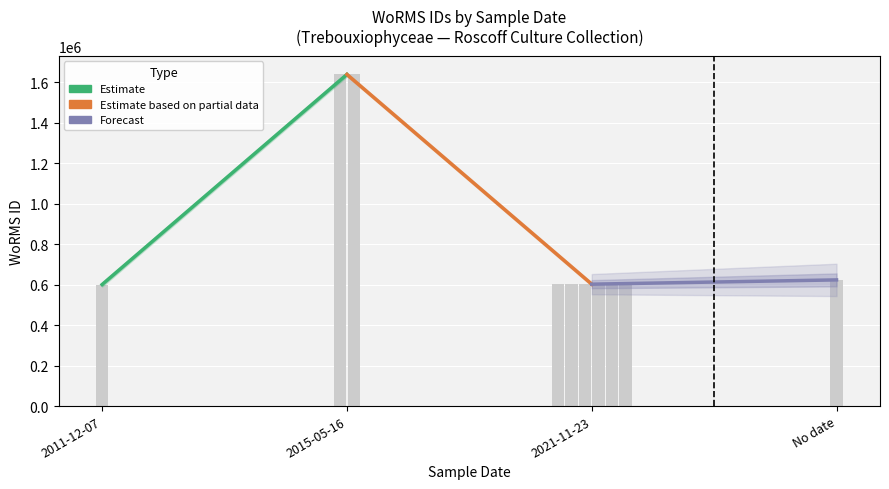

Reading left to right, list all the values displayed in this chart.

Estimate: 600921	1639518
Estimate based on partial data: 1639518	602750
Forecast: 602750	623865